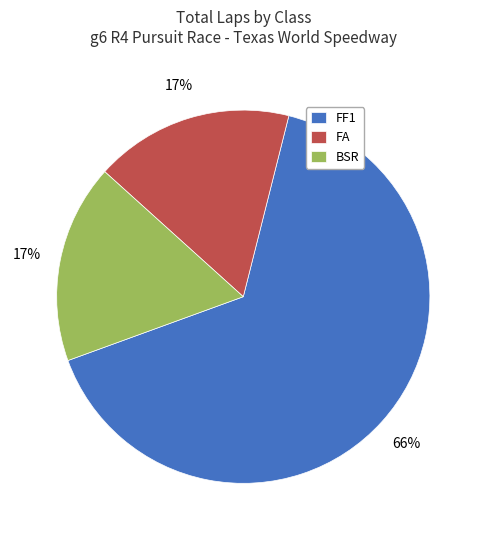

Which category has the biggest portion of the pie?

FF1